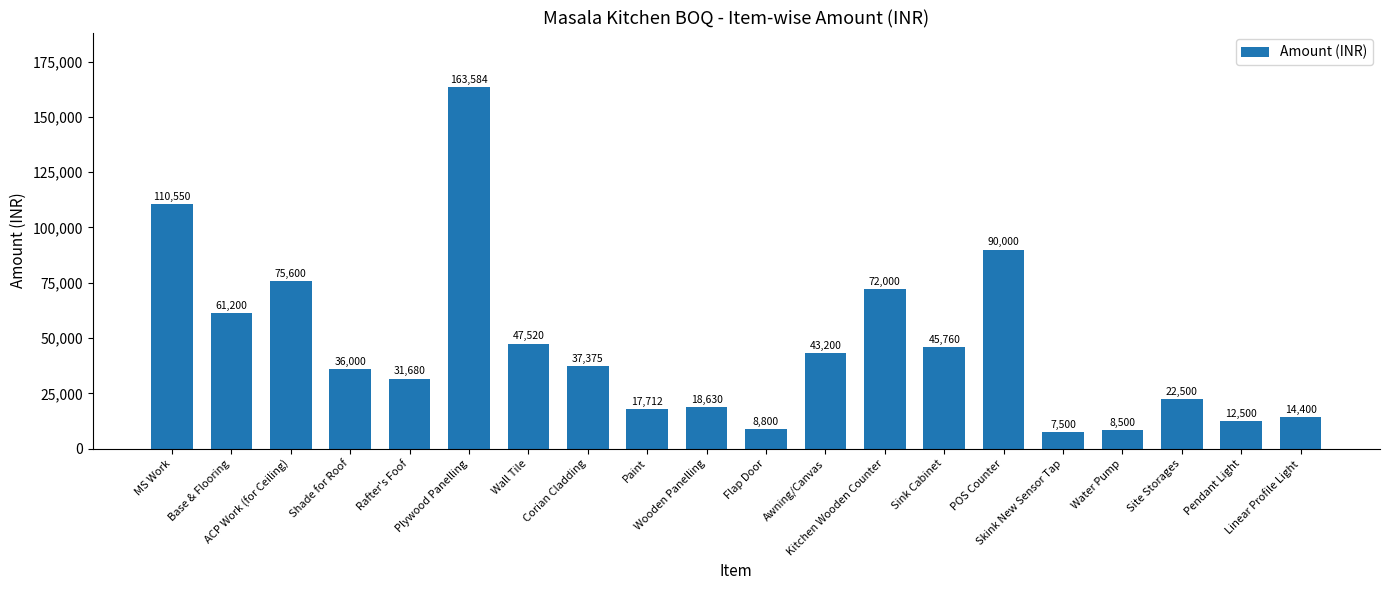

Are the bars grouped side by side (vs. stacked)?

No